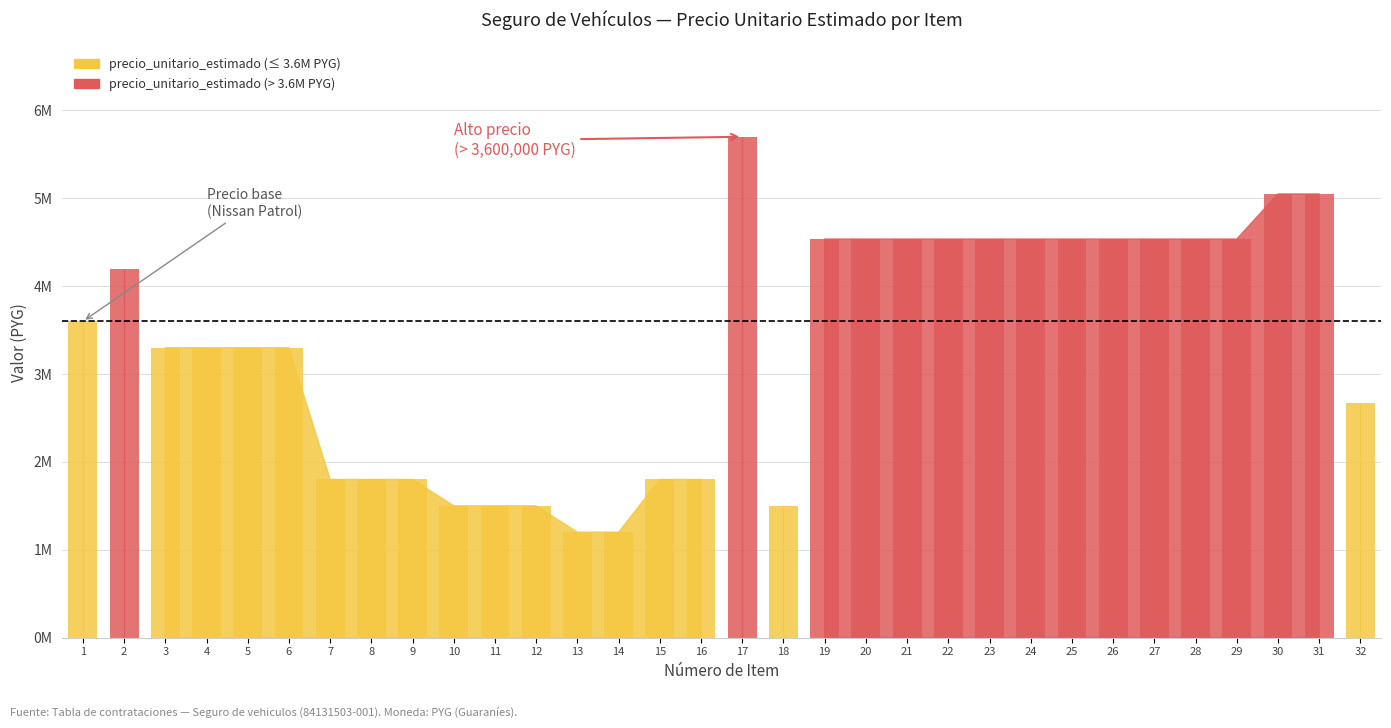

What is the value of the precio_unitario_estimado bar at the 2nd from the left?

4200000